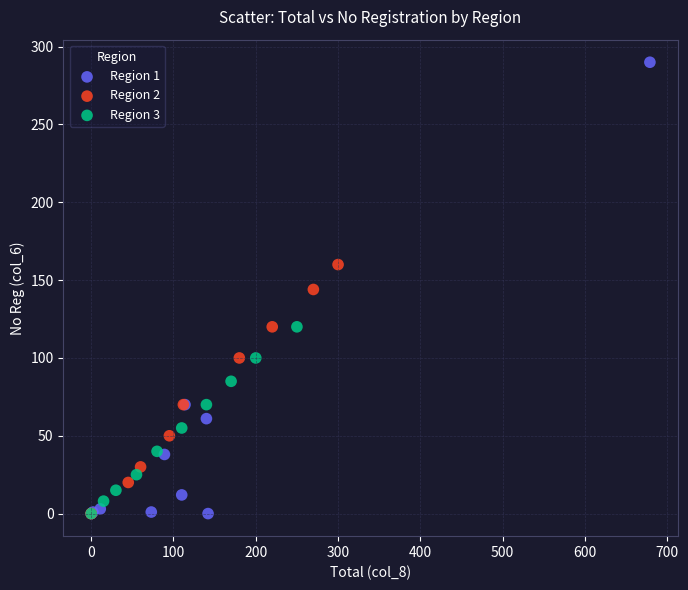

Which series reaches the maximum Y coordinate?

Region 1